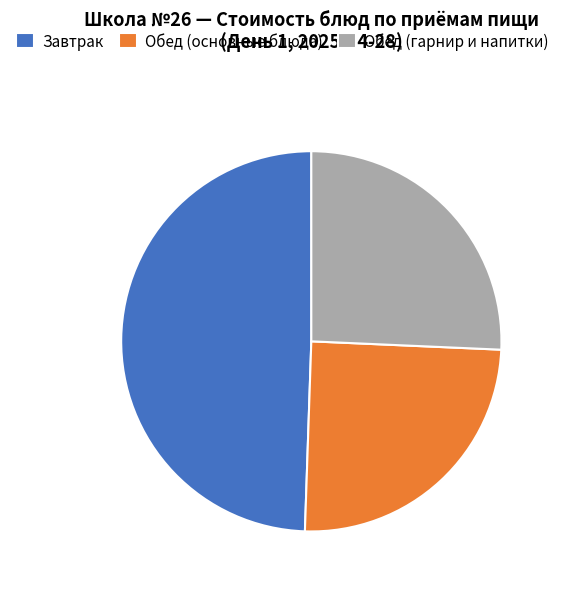

Approximately how many times larger is the value at Обед (гарнир и напитки) compared to Завтрак?

0.5